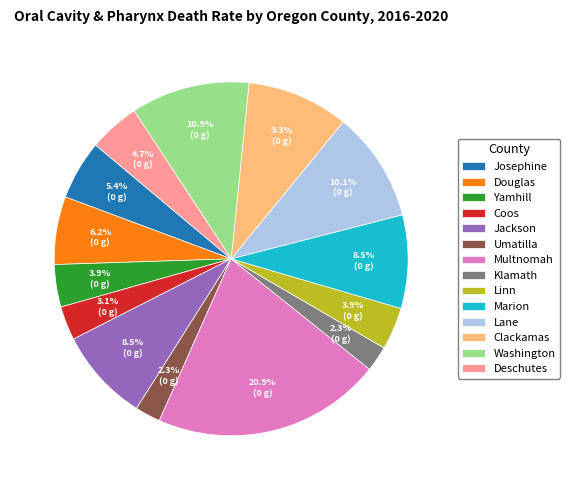

Approximately how many times larger is the value at Marion compared to Umatilla?

3.7